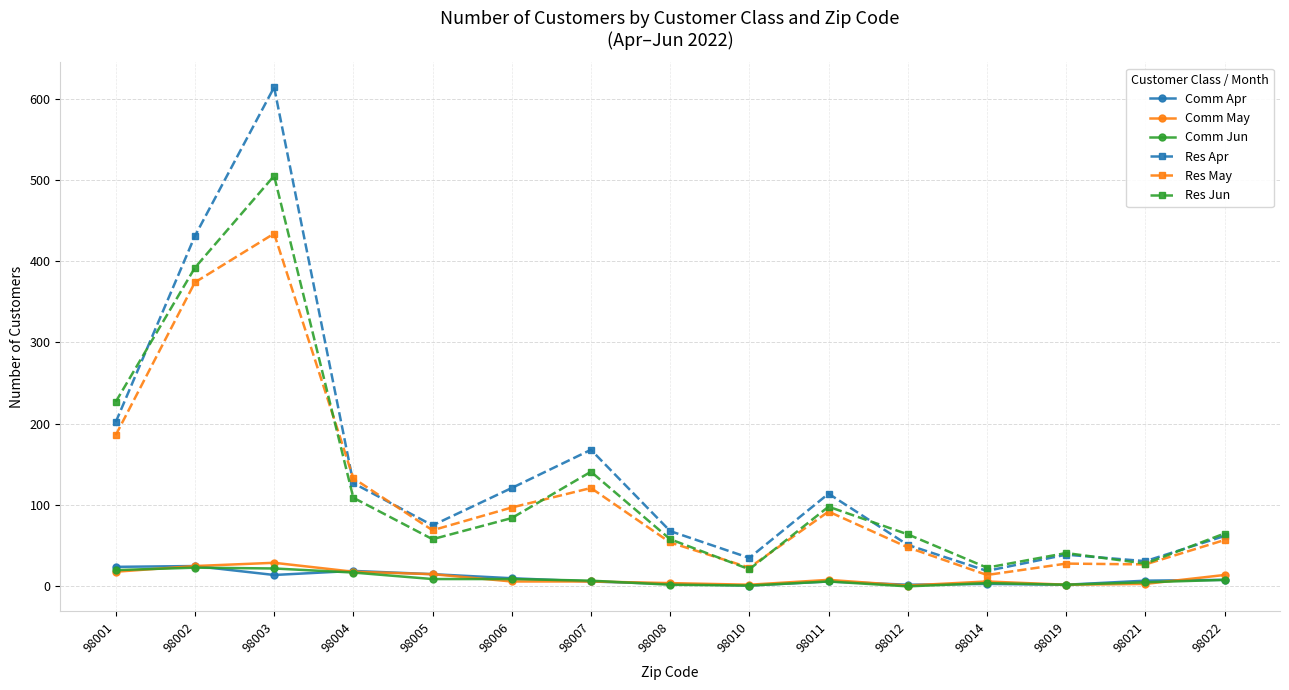

Is it true that Comm May equals 6 at 98006?

True